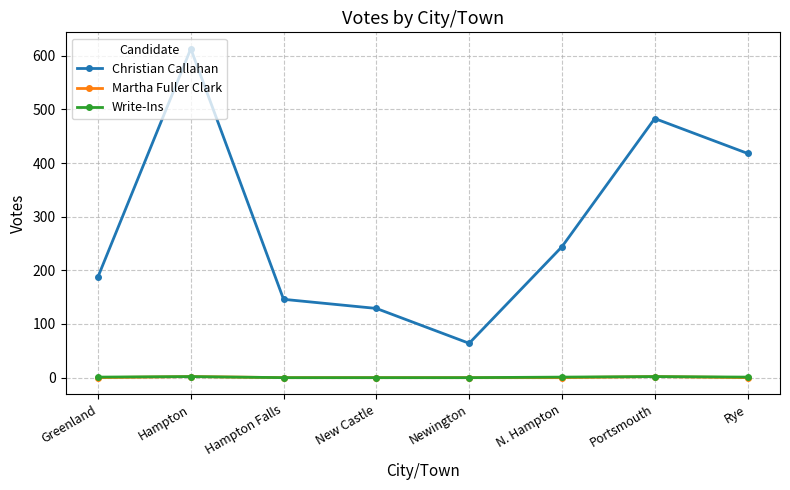

What is the sum of all Martha Fuller Clark values?

4